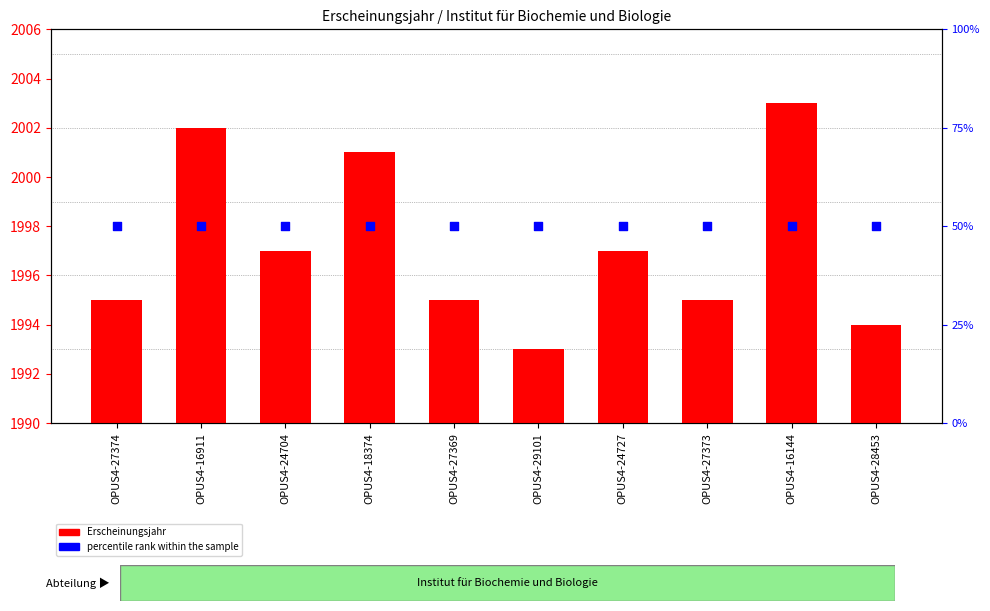

At how many categories does at least one series exceed 1819?

10